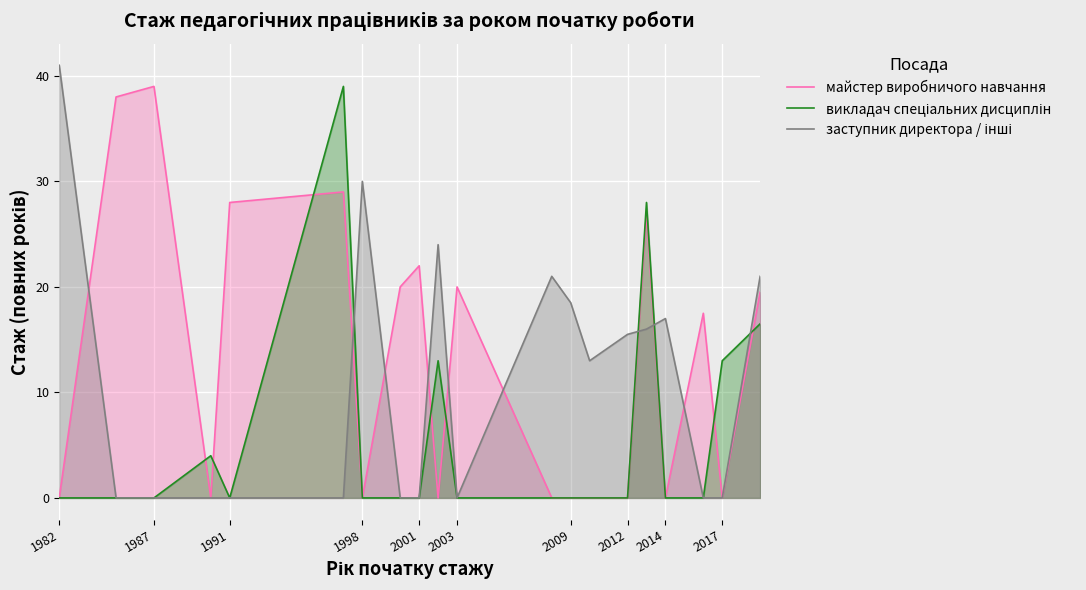

What is the difference between the highest and lowest values at 2014?

17.0